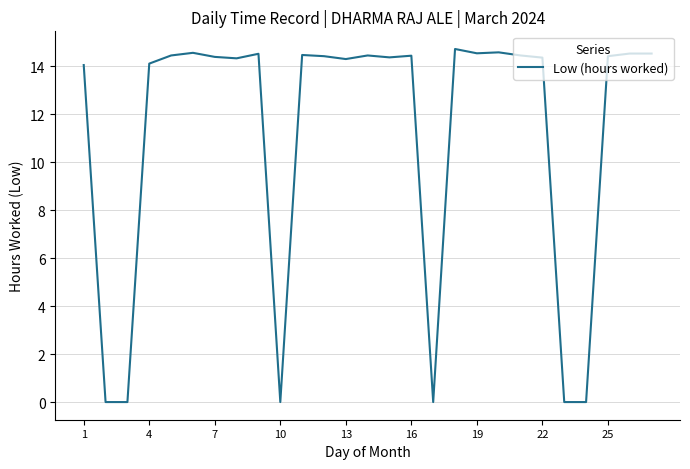

What is the maximum value shown in the chart?

14.7